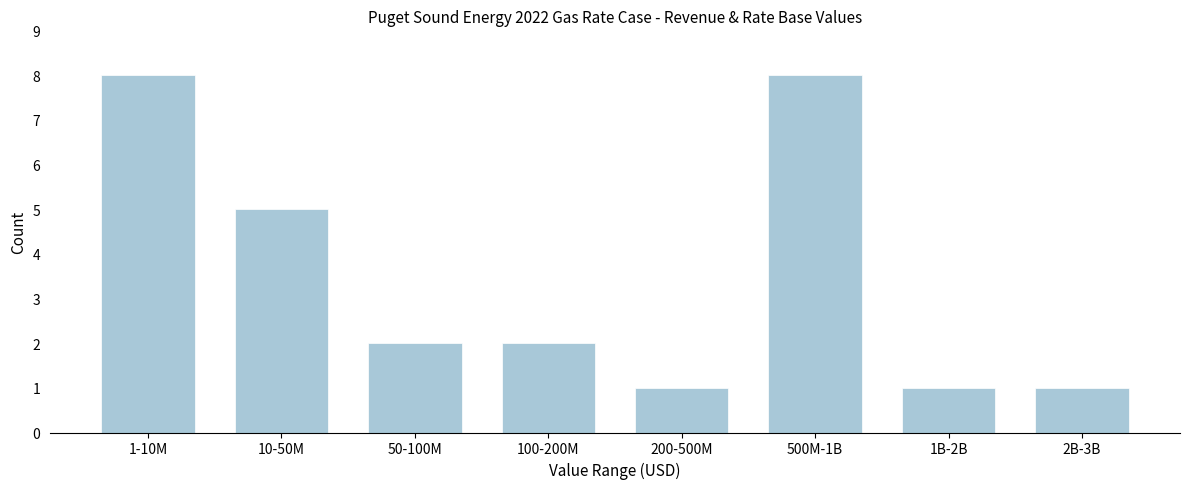

Reading left to right, extract all data points from this chart.

8	5	2	2	1	8	1	1